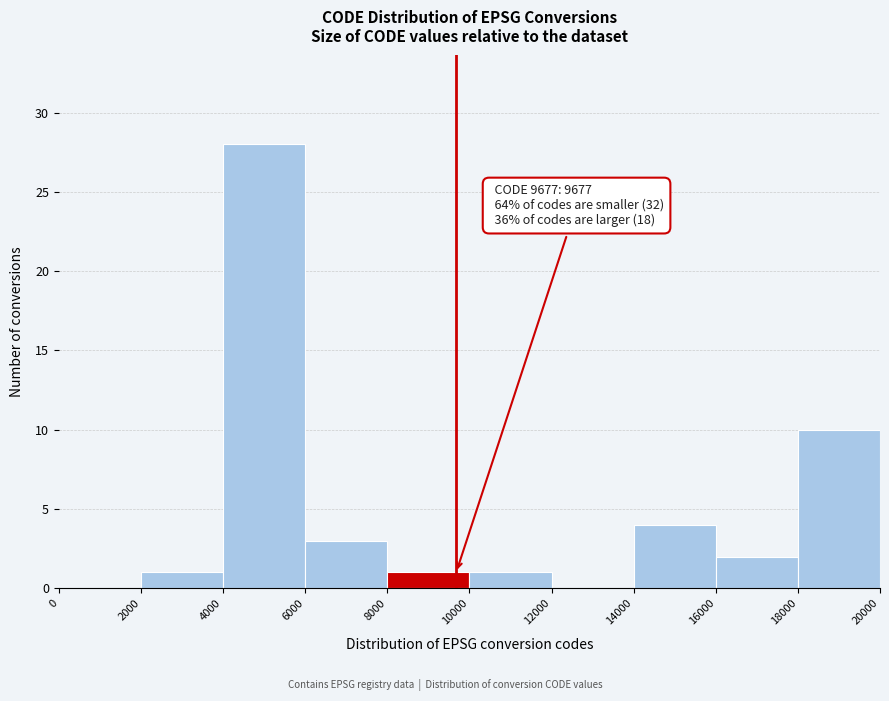

Which range on the x-axis has the tallest bar?

4000 to 6000